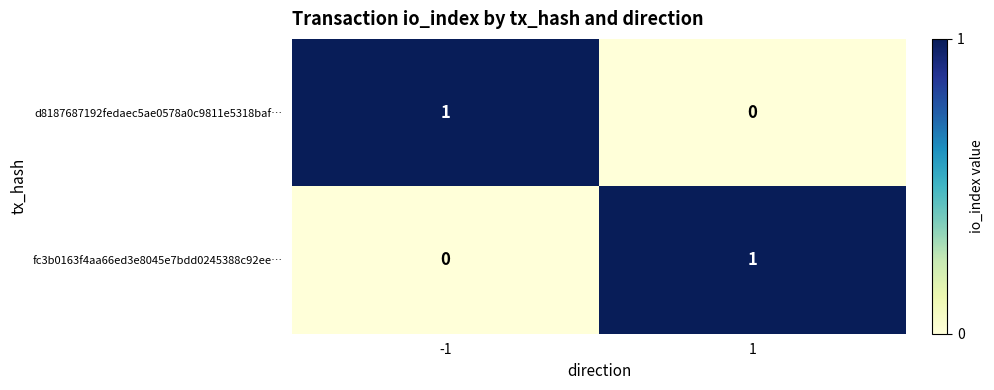

Reading left to right, transcribe all the data shown in this chart.

d8187687192fedaec5ae0578a0c9811e5318baf…: 1	0
fc3b0163f4aa66ed3e8045e7bdd0245388c92ee…: 0	1